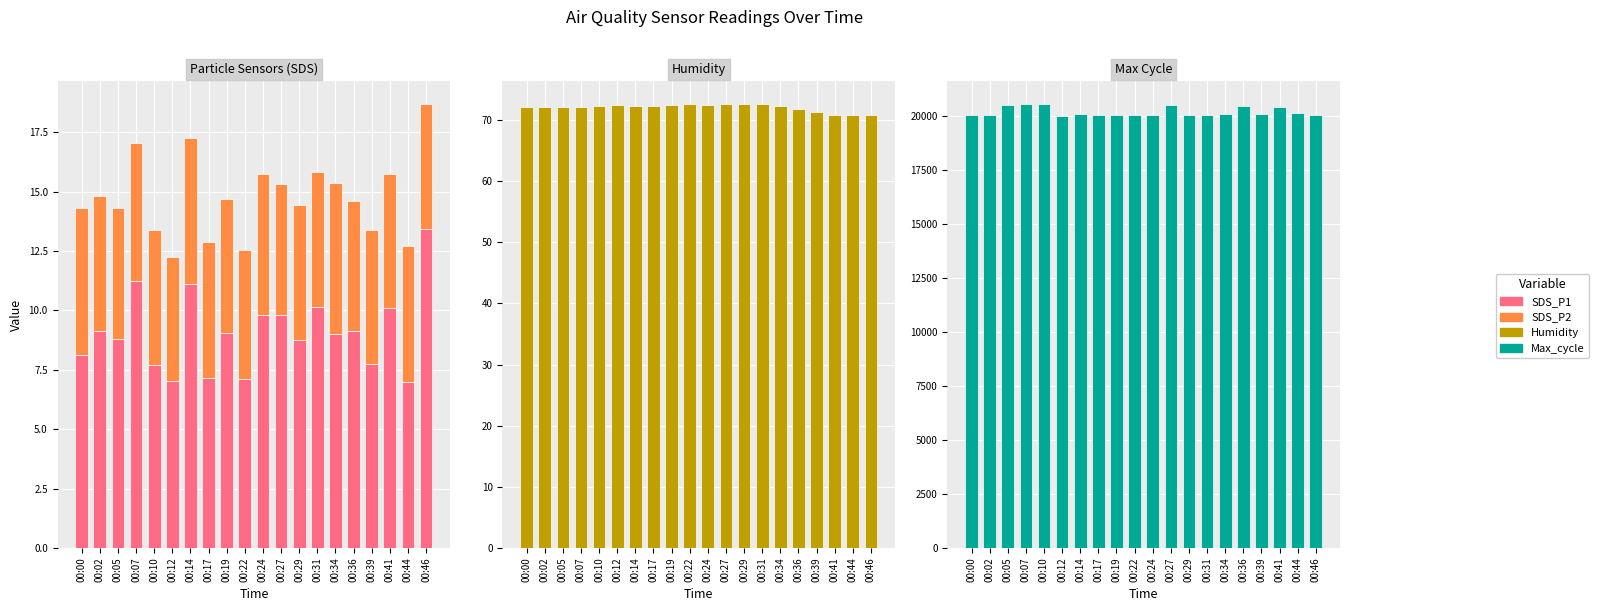

At which label does Humidity reach its minimum?

00:41